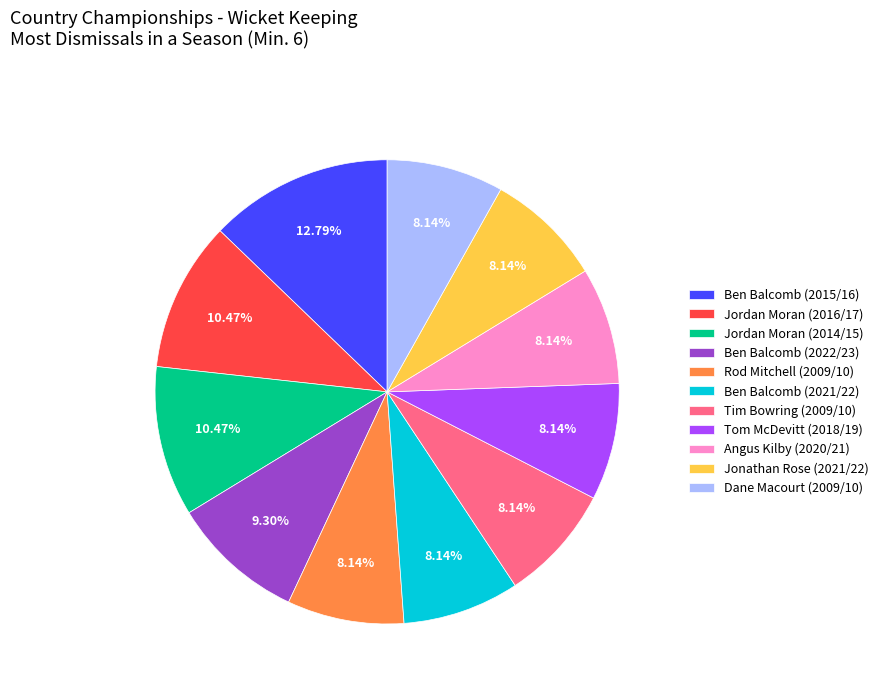

The Angus Kilby (2020/21) slice represents 20% of the pie. True or false?

False